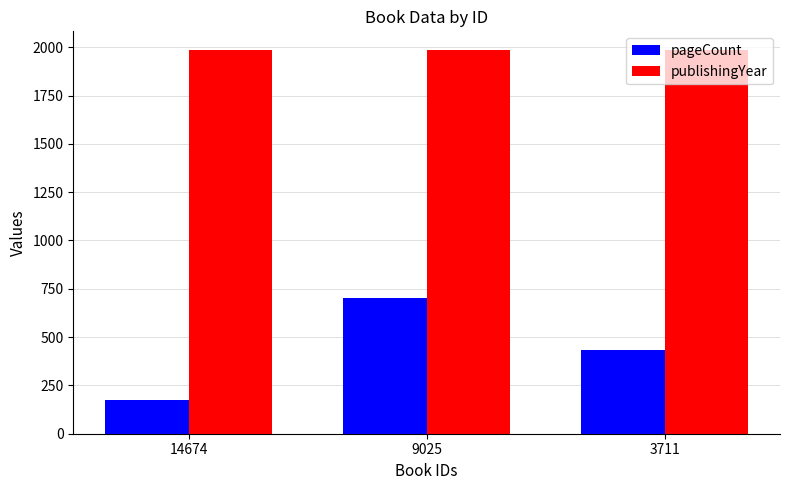

The value of pageCount at 3711 is 432. True or false?

True